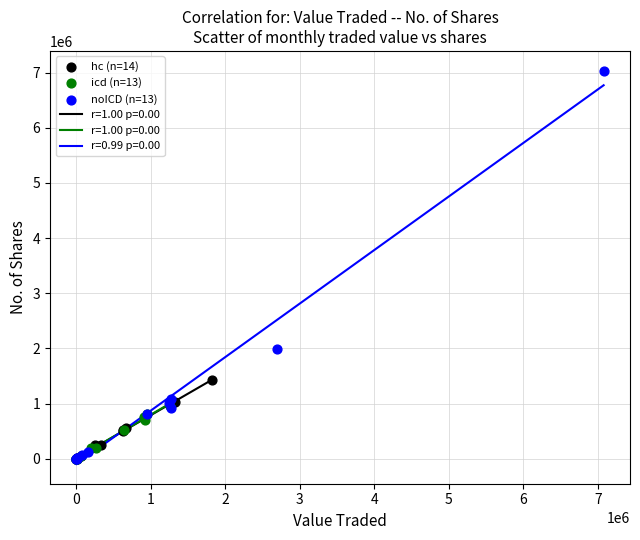

Which series reaches the maximum Y coordinate?

noICD (n=13)